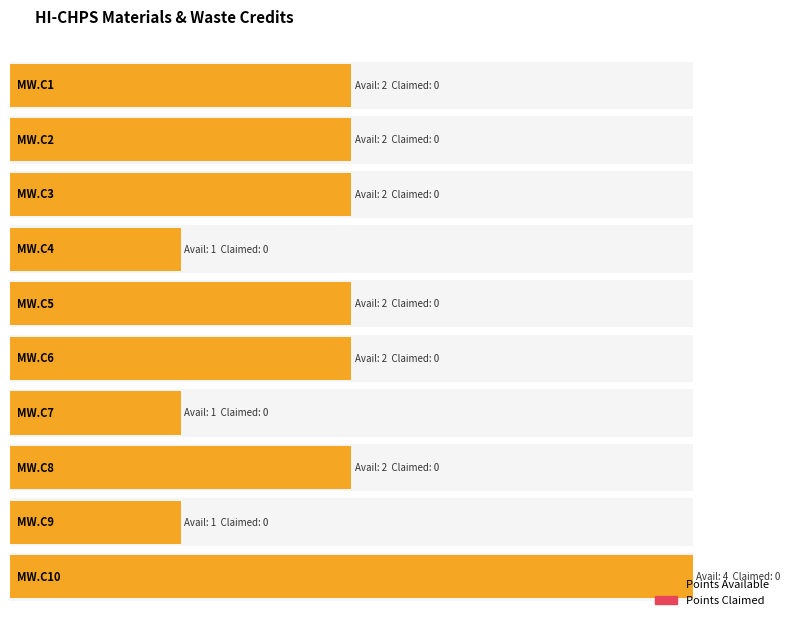

Which series has the largest total across all categories?

Points Available